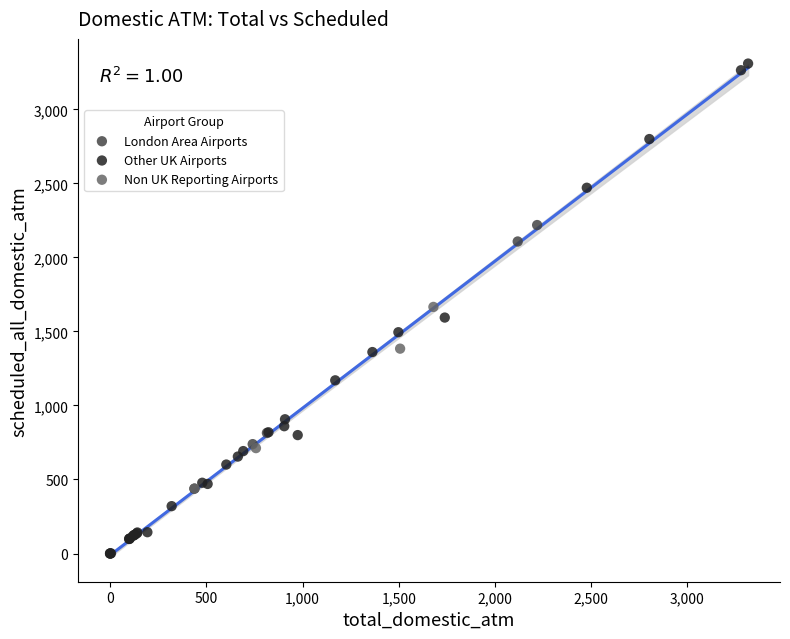

Which series reaches the maximum Y coordinate?

Other UK Airports